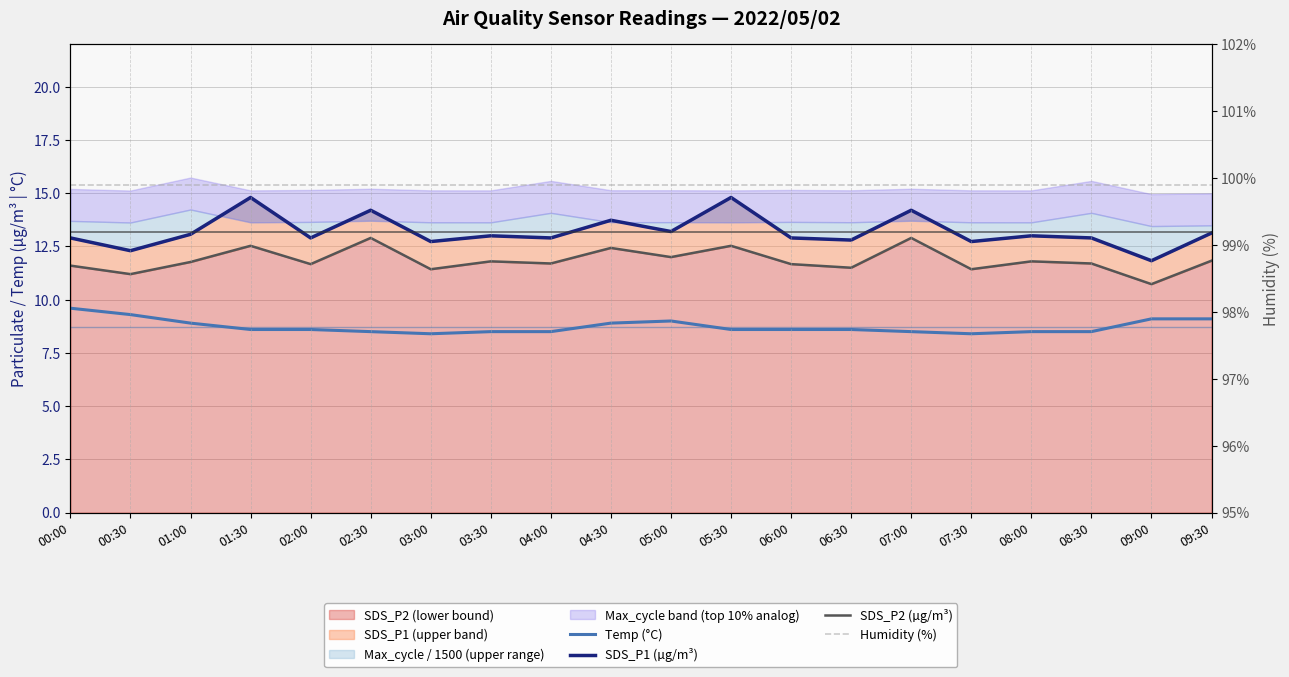

What is the maximum value shown in the chart?

99.9